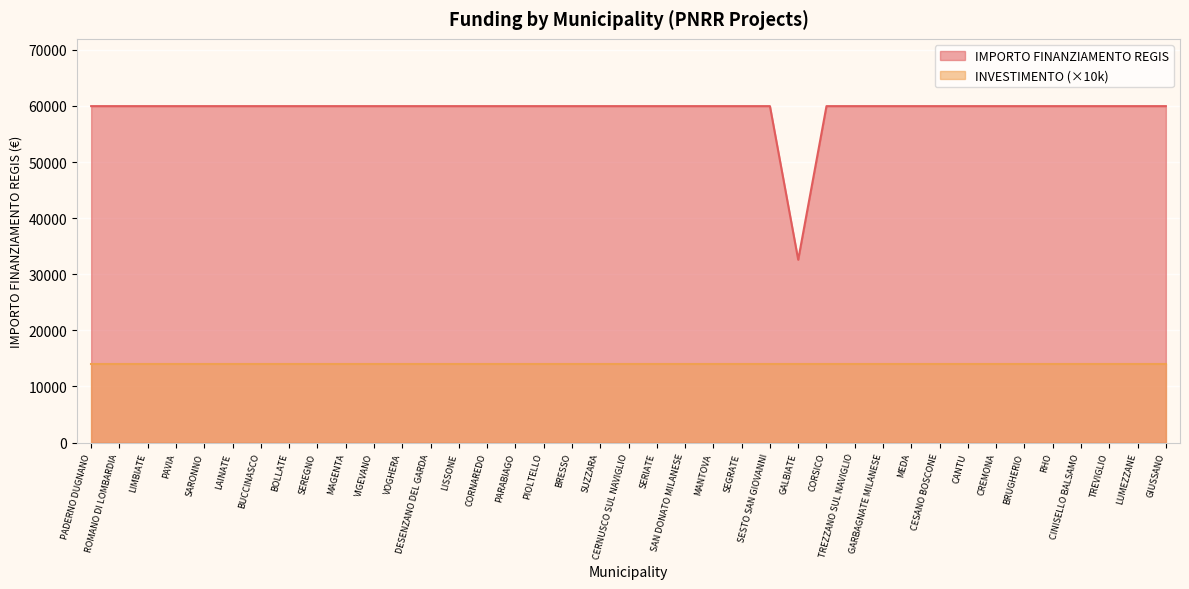

What is the value of the 12th point from the left?

59966